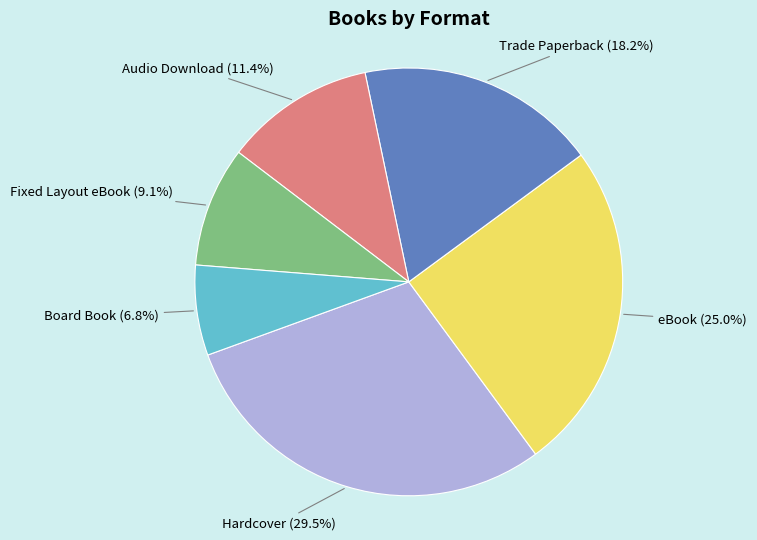

Which slice is the smallest?

Board Book